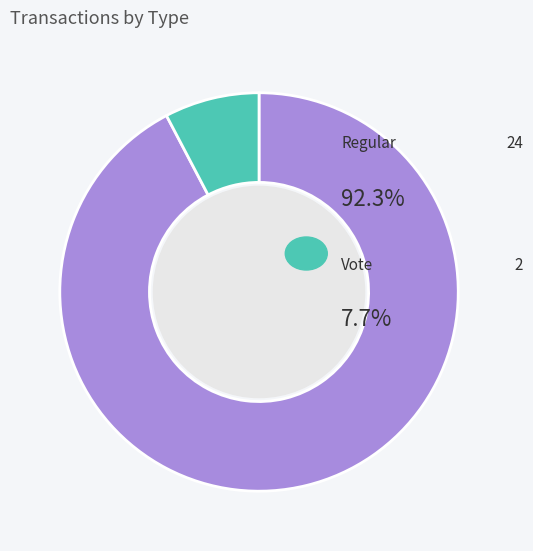

Is there any slice that represents more than half of the pie?

Yes